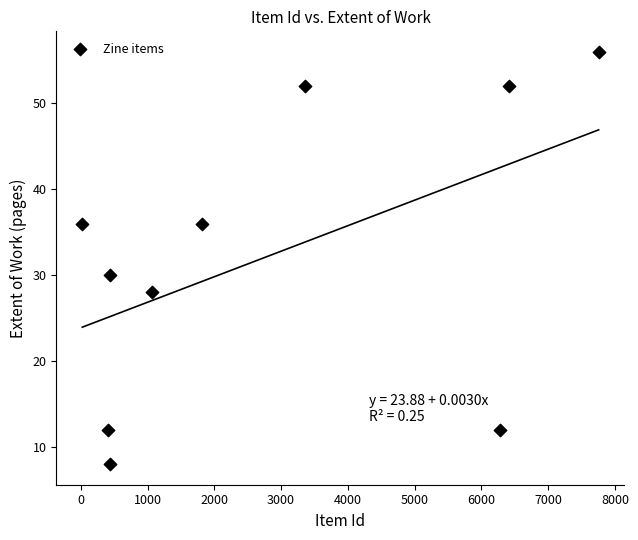

What Y value in the scatter plot is closest to 32?

30